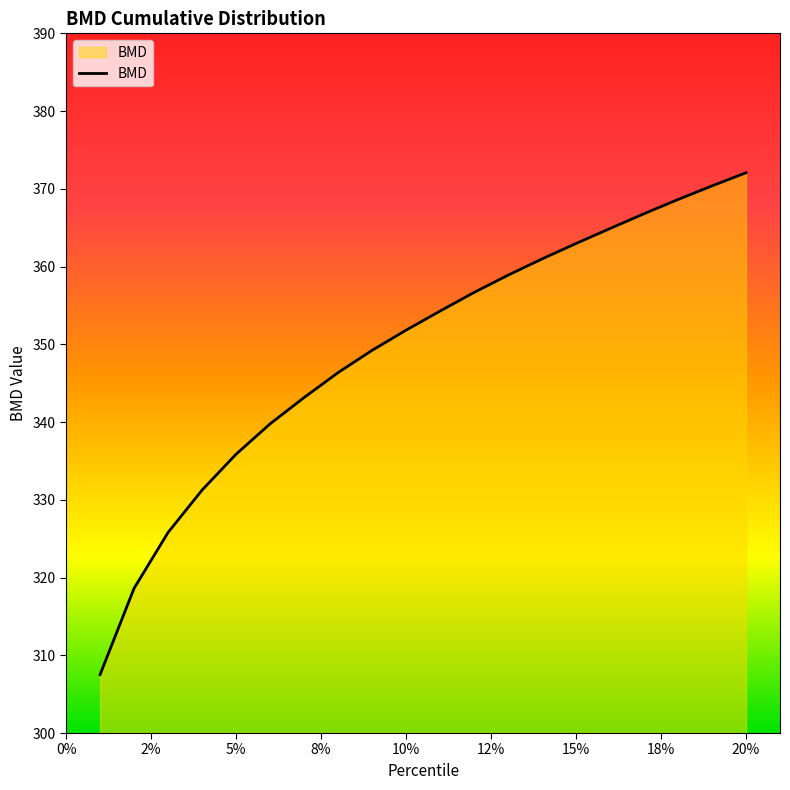

What is the smallest value displayed?

307.5